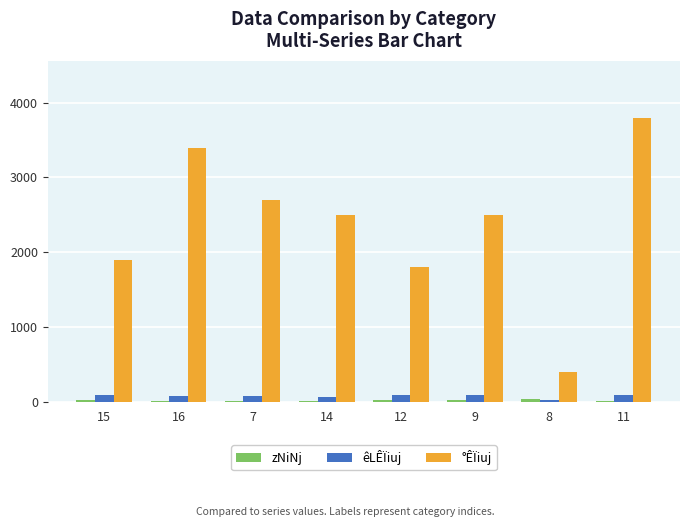

Which series has the largest total across all categories?

°ÊÏiuj